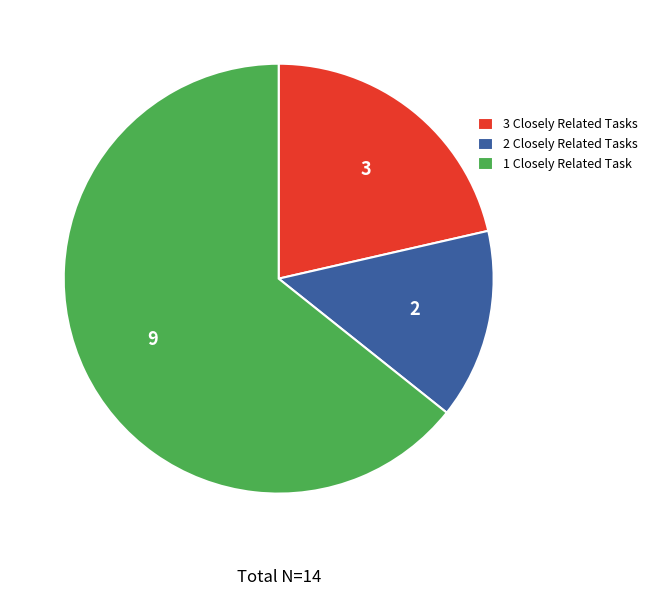

Between 1 Closely Related Task and 3 Closely Related Tasks, which is larger?

1 Closely Related Task